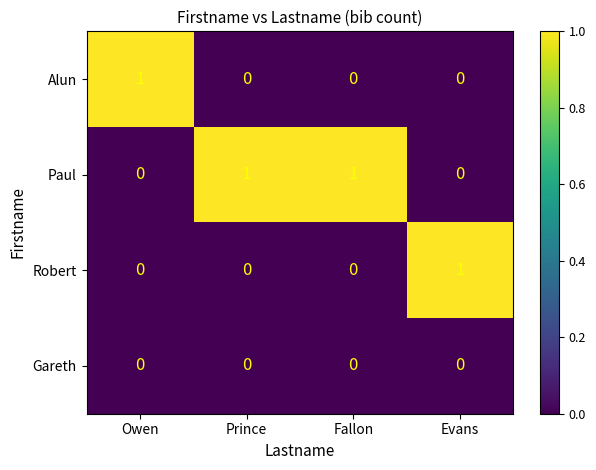

At how many categories does at least one series exceed 0?

4